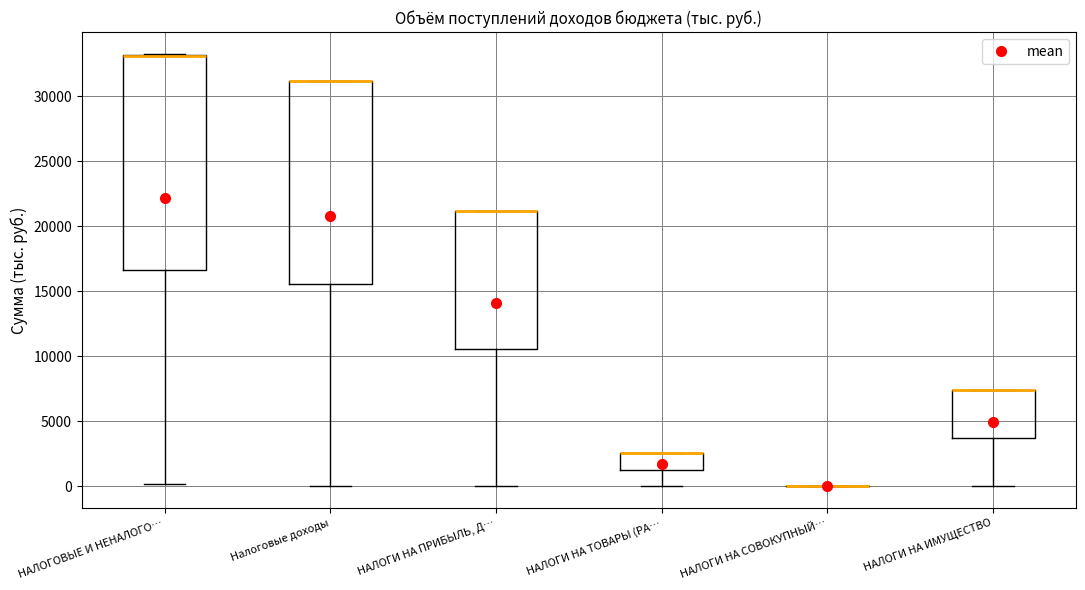

Reading left to right, read every box against the y-axis: the position of its median line, the range the box covers, and the ends of its whiskers. The values are not printed on the chart, so give them approximately, as read against the axis.

НАЛОГОВЫЕ И НЕНАЛОГО…: median 33000 (drawn on the box's upper edge), box 16500 to 33000, whiskers 0 to 33500
Налоговые доходы: median 31000 (drawn on the box's upper edge), box 15500 to 31000, whiskers 0 to 31000
НАЛОГИ НА ПРИБЫЛЬ, Д…: median 21000 (drawn on the box's upper edge), box 10500 to 21000, whiskers 0 to 21000
НАЛОГИ НА ТОВАРЫ (РА…: median 2500 (drawn on the box's upper edge), box 1500 to 2500, whiskers 0 to 2500
НАЛОГИ НА СОВОКУПНЫЙ…: box collapsed to a line at 0, whiskers 0 to 0
НАЛОГИ НА ИМУЩЕСТВО: median 7500 (drawn on the box's upper edge), box 3500 to 7500, whiskers 0 to 7500